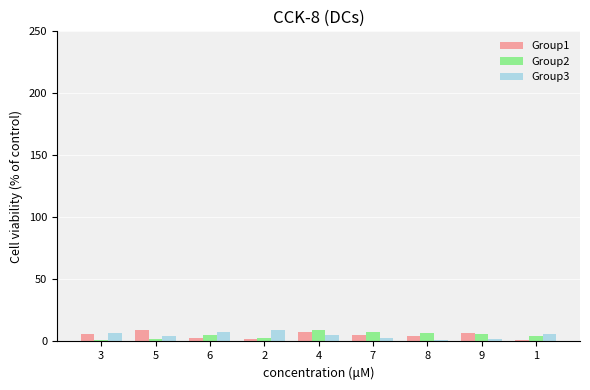

What is the sum of all Group2 values?

45